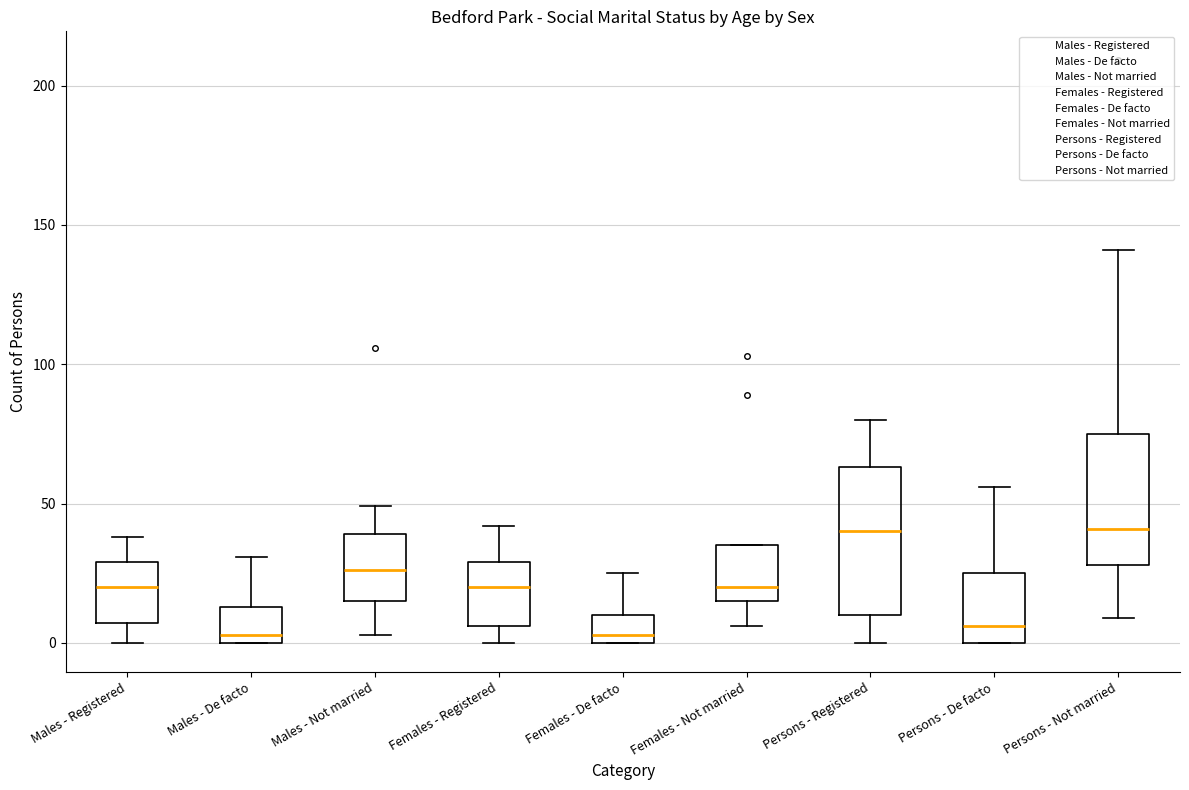

Reading left to right, read every box against the y-axis: the position of its median line, the range the box covers, and the ends of its whiskers. The values are not printed on the chart, so give them approximately, as read against the axis.

Males - Registered: median 20, box 5 to 30, whiskers 0 to 40
Males - De facto: median 5, box 0 to 15, whiskers 0 to 30
Males - Not married: median 25, box 15 to 40, whiskers 5 to 50
Females - Registered: median 20, box 5 to 30, whiskers 0 to 40
Females - De facto: median 5, box 0 to 10, whiskers 0 to 25
Females - Not married: median 20, box 15 to 35, whiskers 5 to 35
Persons - Registered: median 40, box 10 to 65, whiskers 0 to 80
Persons - De facto: median 5, box 0 to 25, whiskers 0 to 55
Persons - Not married: median 40, box 30 to 75, whiskers 10 to 140